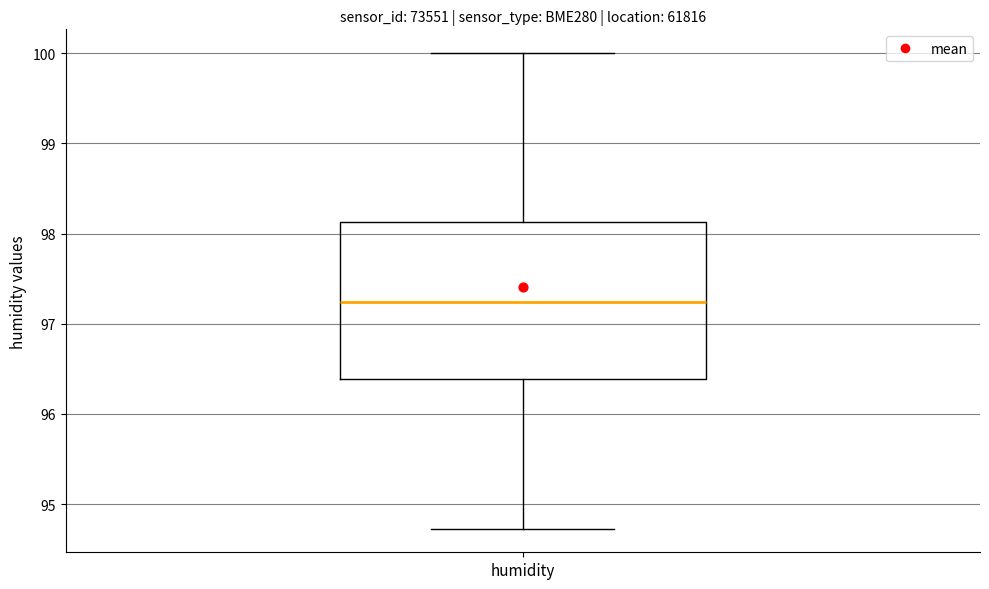

Where does the lower whisker of the box for humidity end on the y-axis? The values are not printed on the chart, so give them approximately, as read against the axis.

94.7